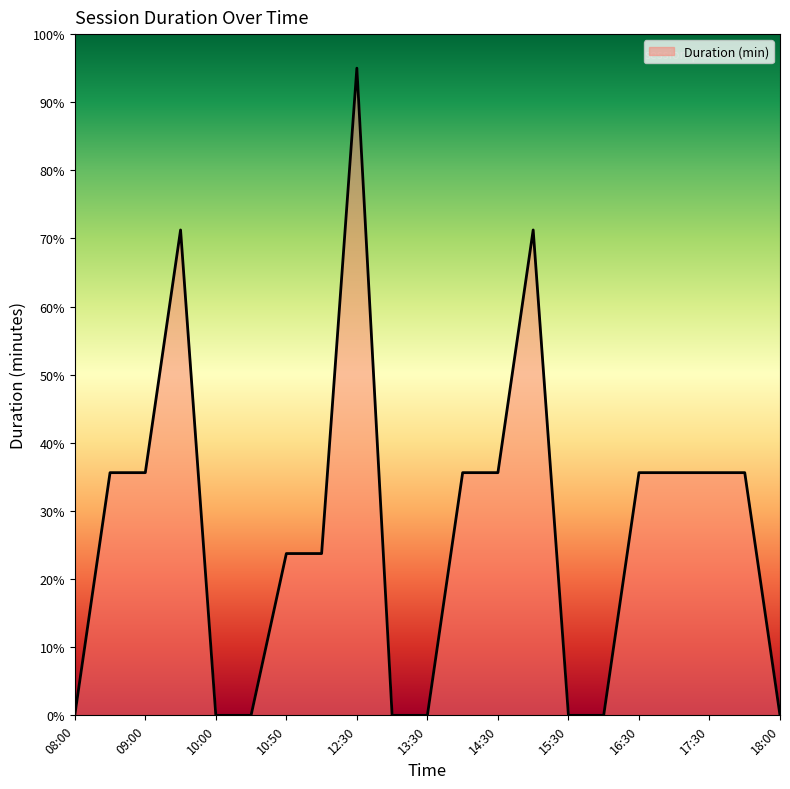

What is the difference between the maximum and minimum values?

95.0